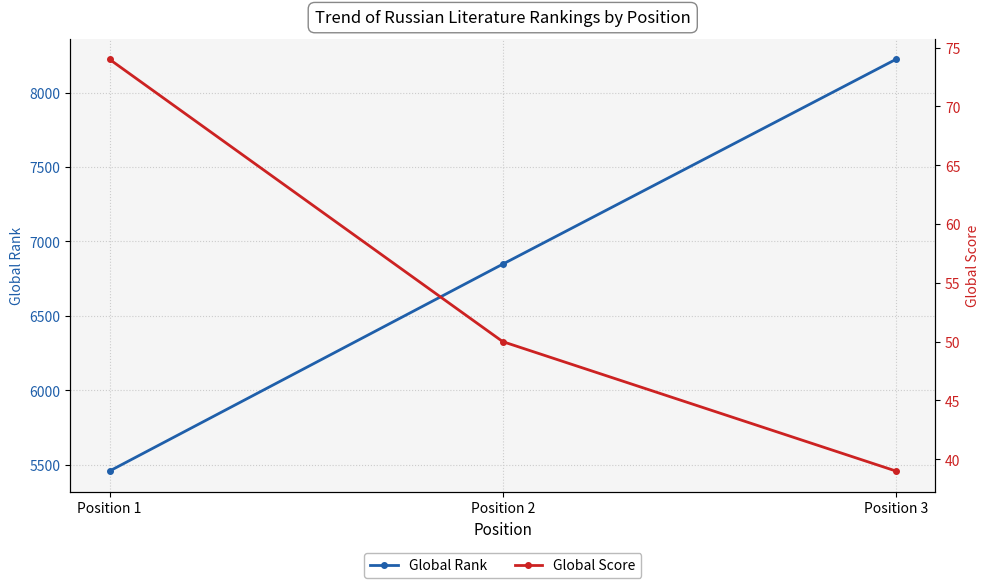

What is the sum of all Global Score values?

163